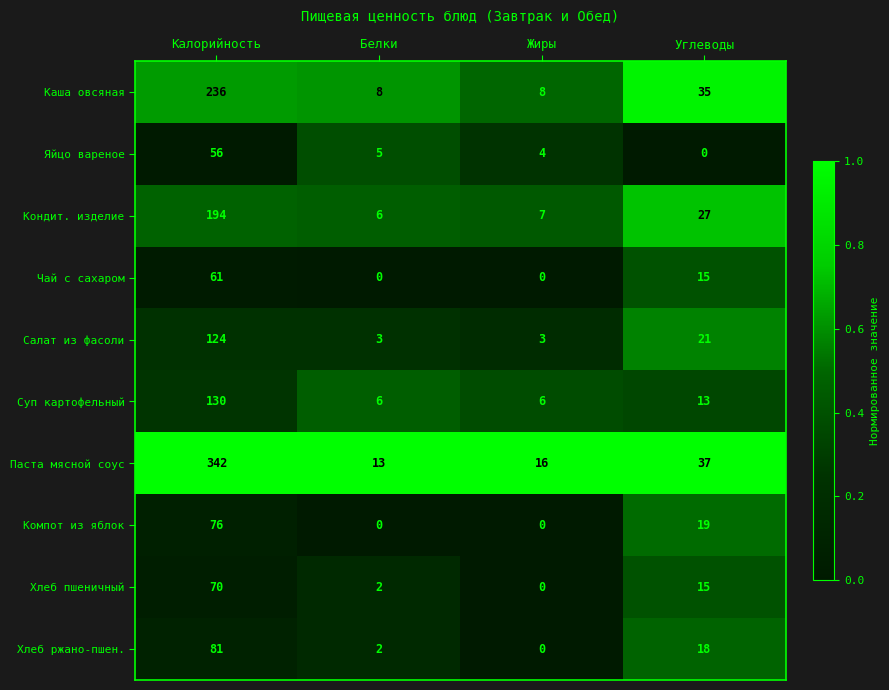

Which series has the largest total across all categories?

Паста мясной соус